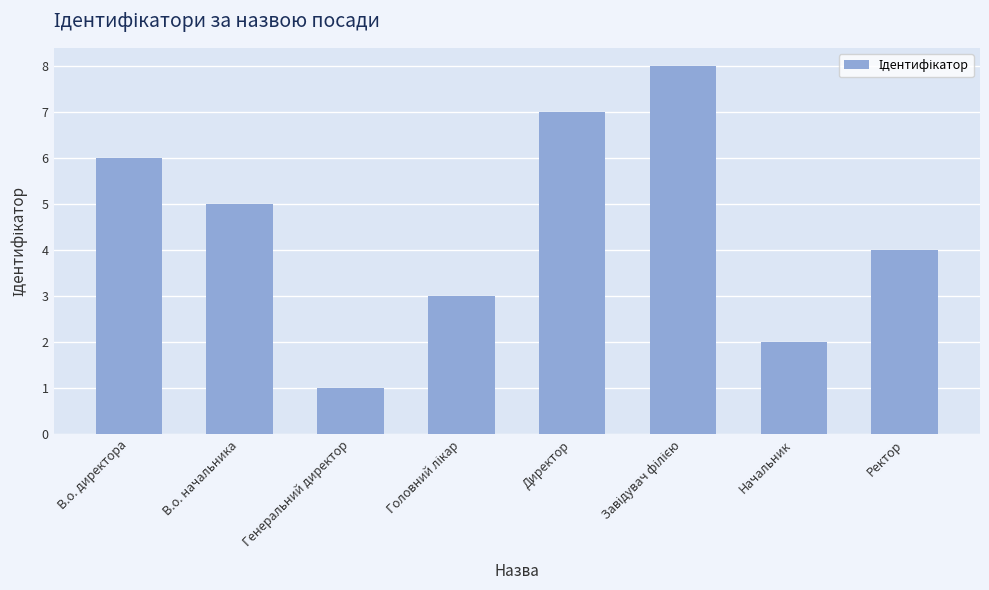

What is the value of the 2nd bar from the left?

5